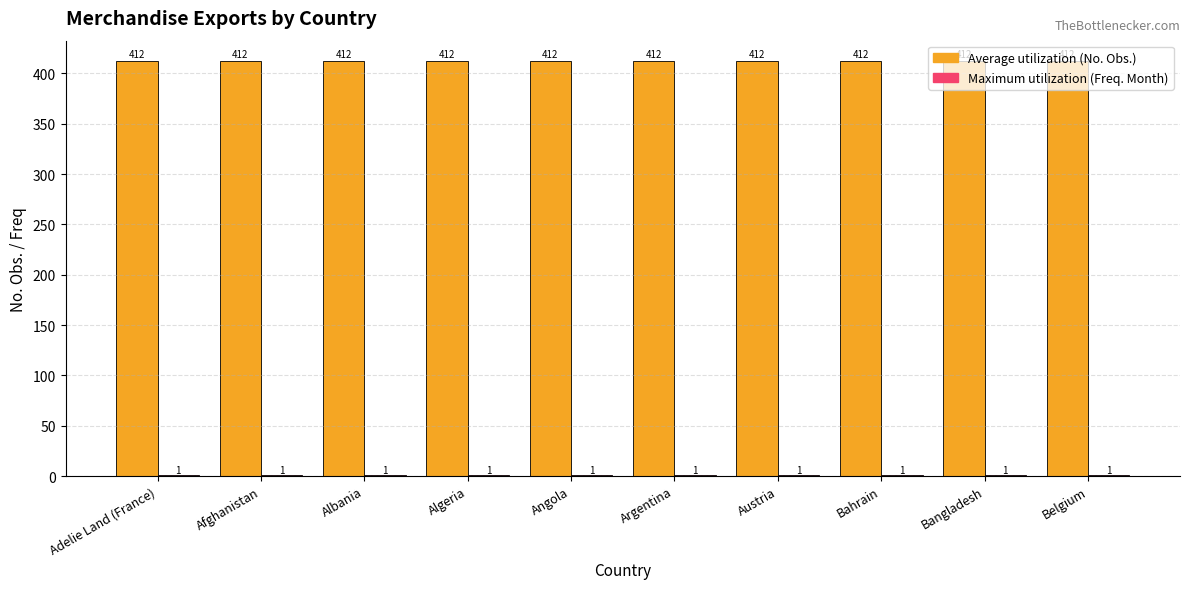

What is the total value across all series at Argentina?

413